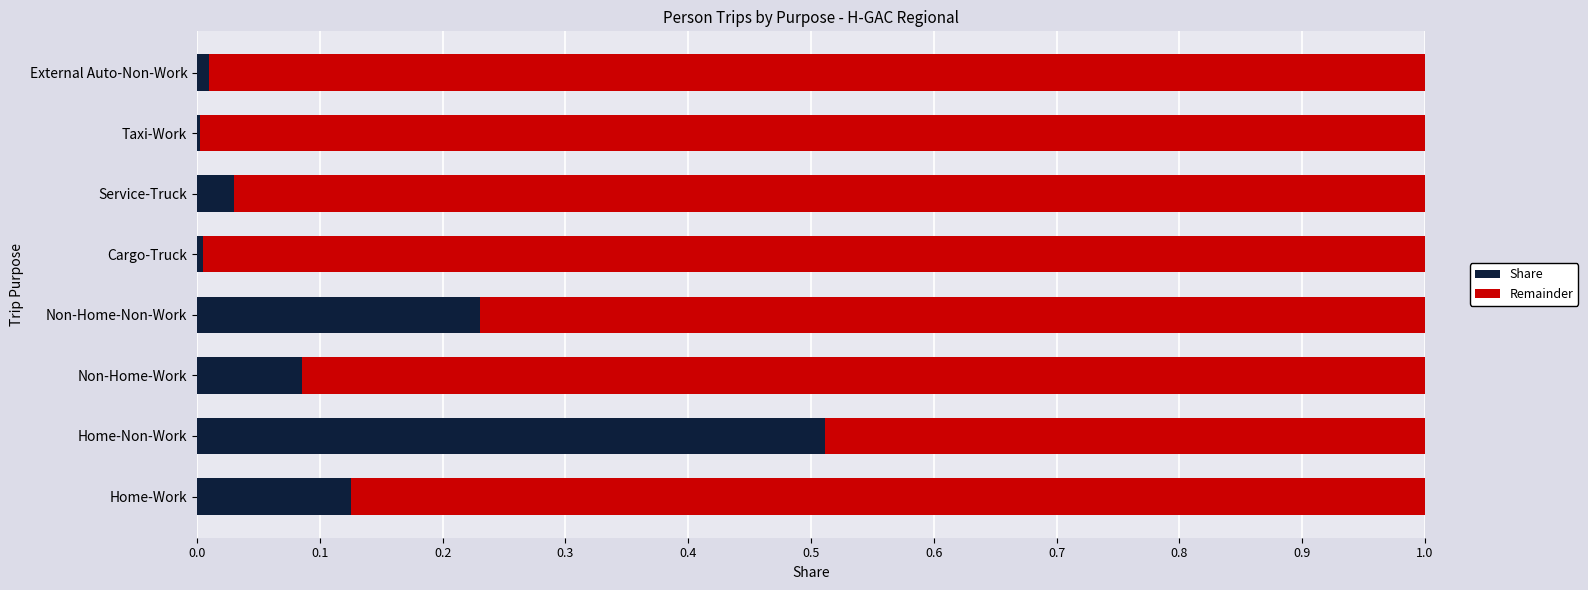

Which category has the highest value in the Share series?

Home-Non-Work